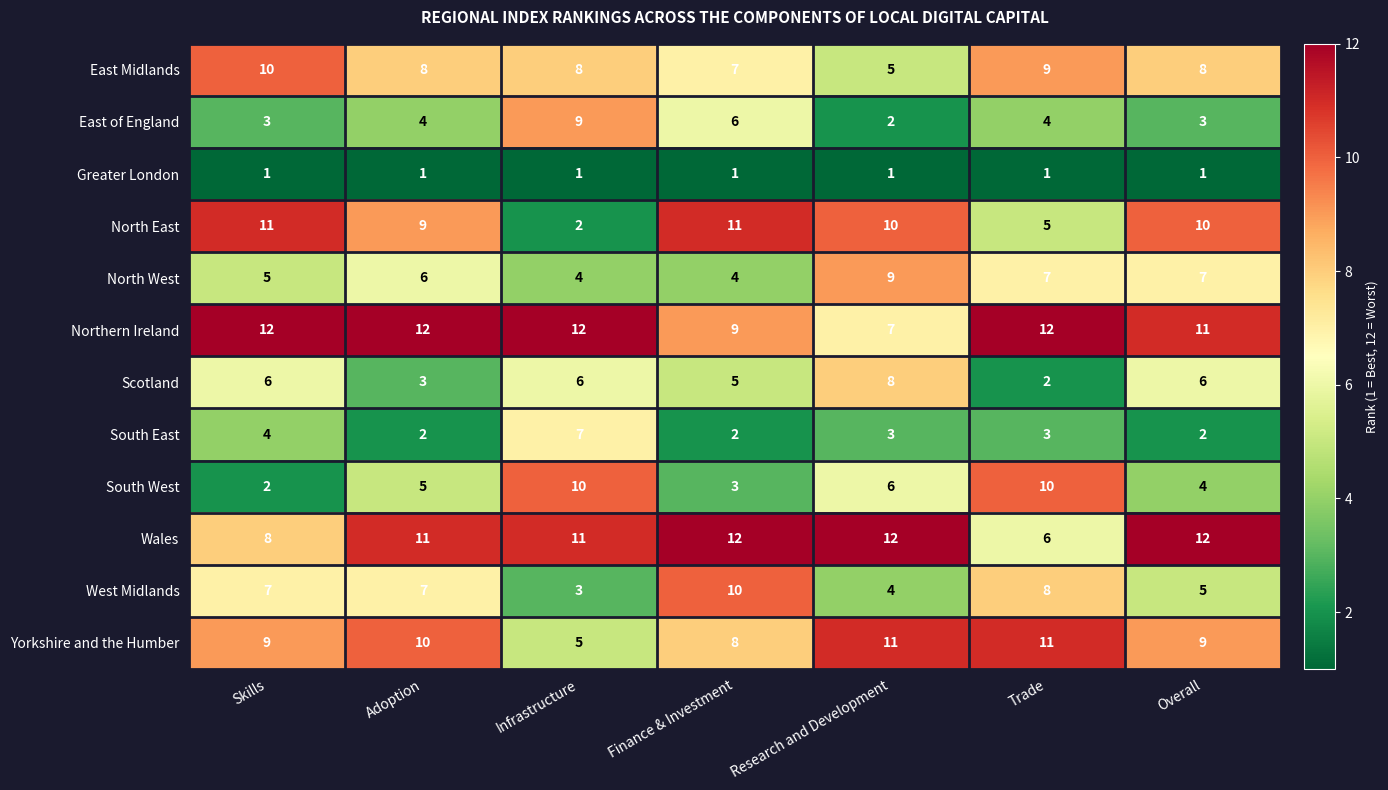

Which series has the largest total across all categories?

Northern Ireland